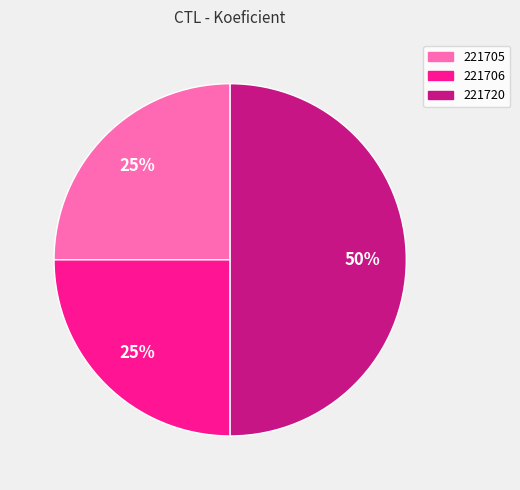

To the nearest percent, what portion does 221705 represent?

25%